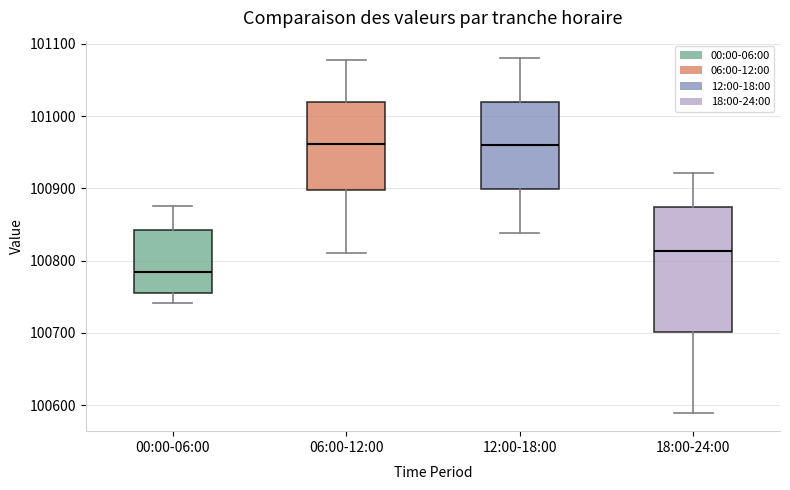

Reading left to right, transcribe this box plot: for each box, give where its median line is, the range the box spans, and where its two whiskers end, as read against the y-axis. The values are not printed on the chart, so give them approximately, as read against the axis.

00:00-06:00: median 100780, box 100760 to 100840, whiskers 100740 to 100880
06:00-12:00: median 100960, box 100900 to 101020, whiskers 100810 to 101080
12:00-18:00: median 100960, box 100900 to 101020, whiskers 100840 to 101080
18:00-24:00: median 100810, box 100700 to 100870, whiskers 100590 to 100920